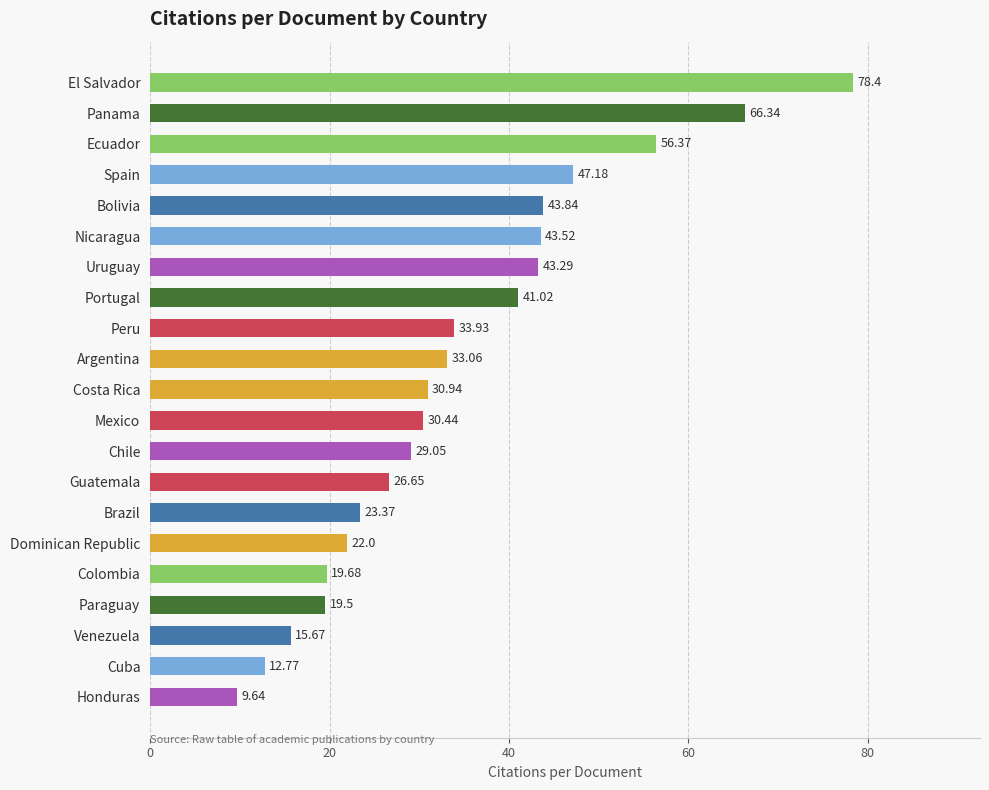

Does the chart contain any negative values?

No